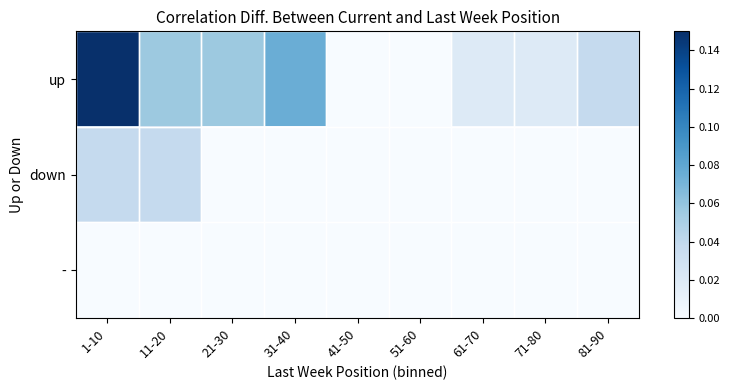

Rank the series by their average value, from lowest to highest.

-, down, up